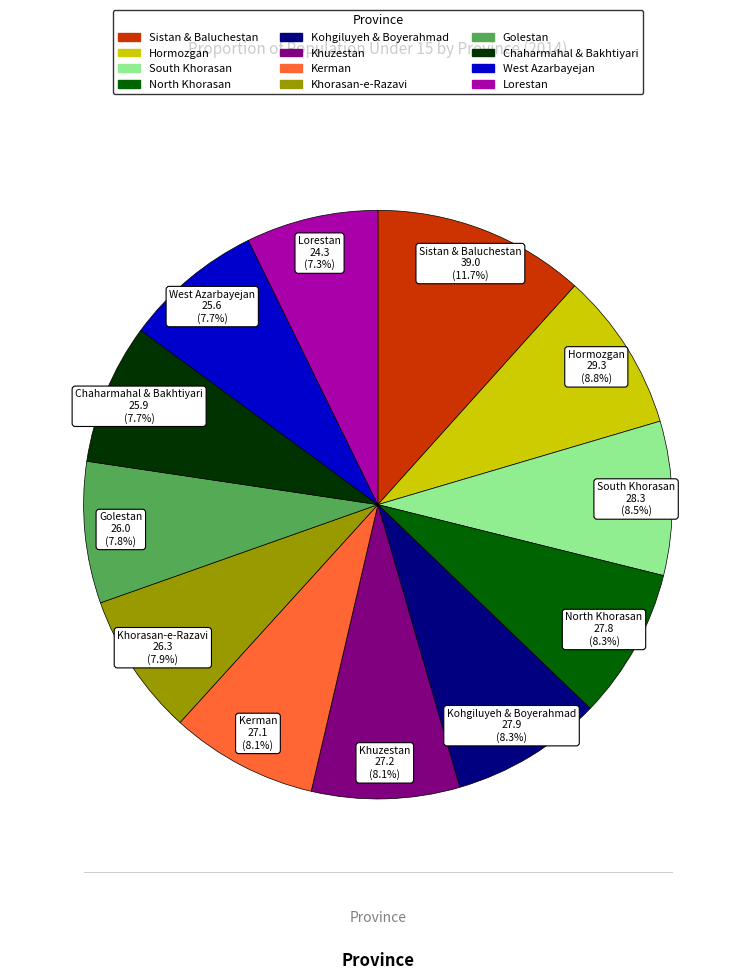

Is it true that Kerman is 8% of the pie?

True